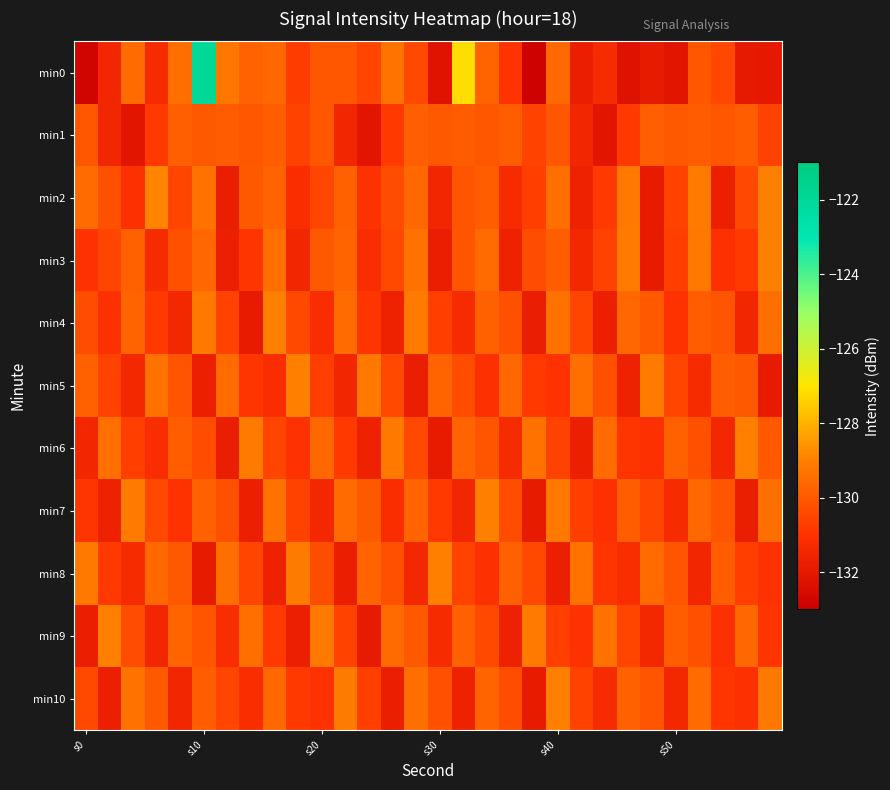

Reading right to left, list all the values displayed in this chart.

min0: -132.0	-132.0	-130.5	-130.0	-132.1	-131.9	-132.3	-131.3	-131.7	-129.6	-132.9	-130.9	-129.7	-127.1	-132.2	-130.4	-129.3	-130.5	-130.0	-130.1	-130.7	-129.6	-129.8	-129.2	-121.9	-129.4	-131.3	-129.5	-131.5	-132.8
min1: -130.6	-129.9	-130.0	-129.9	-130.0	-129.9	-130.8	-132.1	-131.5	-130.0	-130.6	-129.9	-130.0	-129.9	-130.0	-129.9	-130.8	-132.1	-131.5	-130.0	-130.6	-129.9	-130.0	-129.9	-130.0	-129.9	-130.8	-132.1	-131.5	-130.0
min2: -129.0	-130.4	-131.7	-129.1	-130.6	-131.9	-129.2	-130.8	-131.6	-129.4	-130.7	-131.3	-129.9	-130.1	-131.5	-129.6	-130.3	-131.0	-129.8	-130.5	-131.2	-129.7	-130.0	-131.8	-129.3	-130.5	-128.9	-131.1	-130.2	-129.5
min3: -129.0	-130.8	-131.1	-129.2	-130.7	-131.9	-129.1	-130.6	-131.4	-129.9	-130.3	-131.6	-129.5	-130.1	-131.8	-129.3	-130.4	-131.2	-129.7	-130.0	-131.5	-129.4	-130.9	-131.7	-129.6	-130.2	-131.3	-129.8	-130.5	-131.0
min4: -129.4	-131.5	-130.1	-129.9	-131.0	-130.0	-129.6	-131.7	-130.5	-129.3	-131.8	-130.2	-129.8	-131.3	-130.7	-129.1	-131.6	-130.9	-129.5	-131.2	-130.4	-129.0	-131.9	-130.6	-129.2	-131.4	-130.8	-129.7	-131.1	-130.3
min5: -131.9	-130.0	-129.9	-131.3	-130.5	-129.1	-131.6	-130.2	-129.4	-131.0	-130.8	-129.6	-131.1	-130.3	-129.7	-131.8	-130.4	-129.2	-131.5	-130.7	-129.0	-131.2	-130.9	-129.5	-131.7	-130.1	-129.3	-131.4	-130.6	-129.8
min6: -130.0	-129.0	-131.4	-130.2	-129.8	-131.1	-130.9	-129.5	-131.7	-130.6	-129.3	-131.3	-130.1	-129.7	-131.9	-130.4	-129.2	-131.6	-130.8	-129.6	-131.0	-130.5	-129.1	-131.8	-130.3	-129.9	-131.2	-130.7	-129.4	-131.5
min7: -129.4	-131.8	-130.1	-129.6	-131.3	-130.5	-129.9	-131.1	-130.7	-129.2	-131.9	-130.3	-129.0	-131.5	-130.8	-129.7	-131.2	-130.0	-129.5	-131.4	-130.6	-129.3	-131.7	-130.2	-129.8	-131.0	-130.4	-129.1	-131.6	-130.9
min8: -131.0	-130.7	-129.9	-131.5	-130.1	-129.5	-131.2	-130.9	-129.3	-131.7	-130.4	-129.8	-131.1	-130.6	-129.0	-131.4	-130.2	-129.7	-131.8	-130.3	-129.1	-131.6	-130.5	-129.4	-131.9	-130.0	-129.6	-131.3	-130.8	-129.2
min9: -130.9	-129.6	-131.1	-130.2	-129.9	-131.4	-130.5	-129.3	-131.0	-130.7	-129.1	-131.6	-130.4	-129.8	-131.3	-130.0	-129.5	-131.9	-130.6	-129.2	-131.7	-130.8	-129.4	-131.2	-130.1	-129.7	-131.5	-130.3	-129.0	-131.8
min10: -129.2	-131.1	-130.9	-129.5	-131.4	-130.1	-129.8	-131.3	-130.6	-129.0	-131.9	-130.3	-129.7	-131.6	-130.2	-129.4	-131.8	-130.7	-129.1	-131.0	-130.8	-129.6	-131.2	-130.5	-129.9	-131.5	-130.0	-129.3	-131.7	-130.4